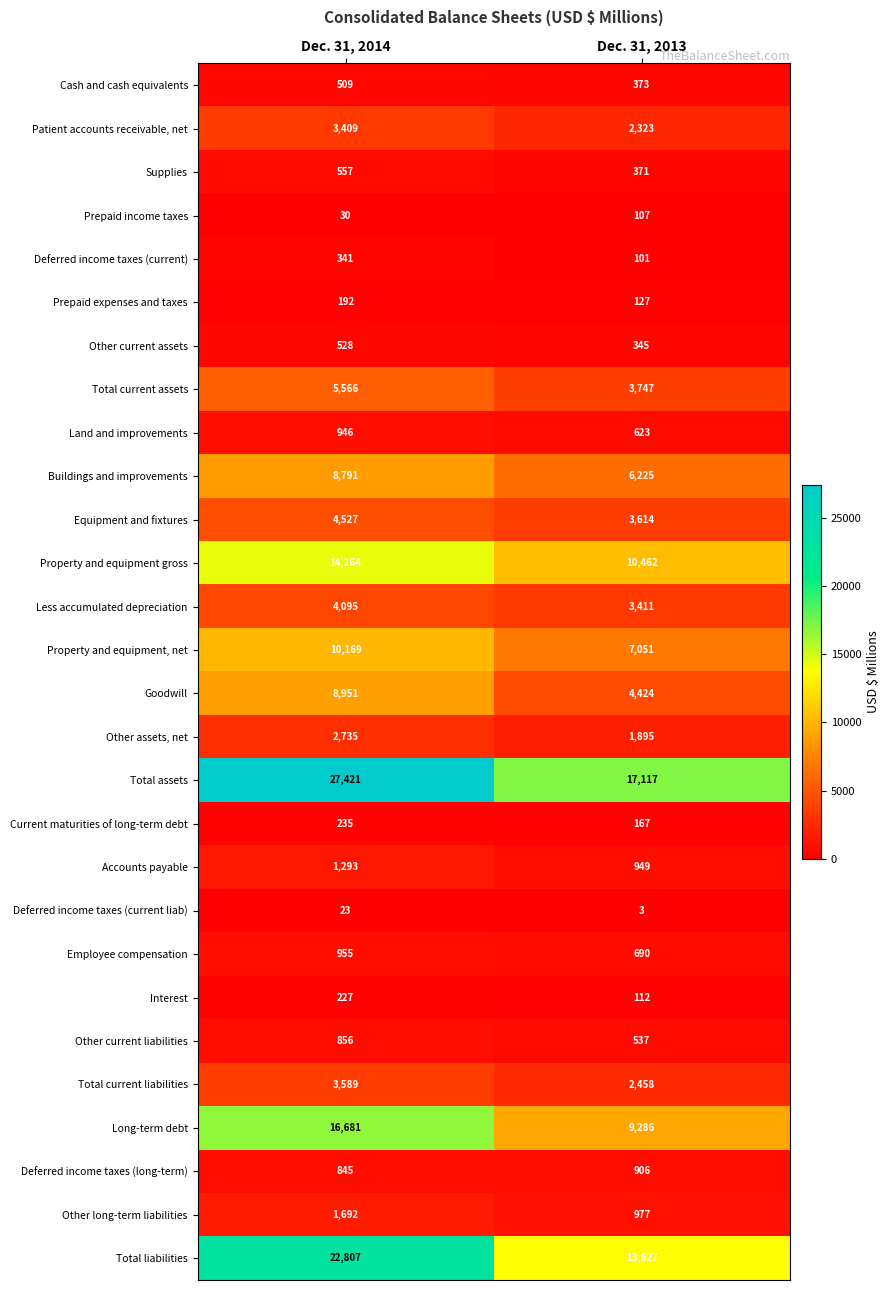

Which series has the largest range (max minus min)?

Total assets